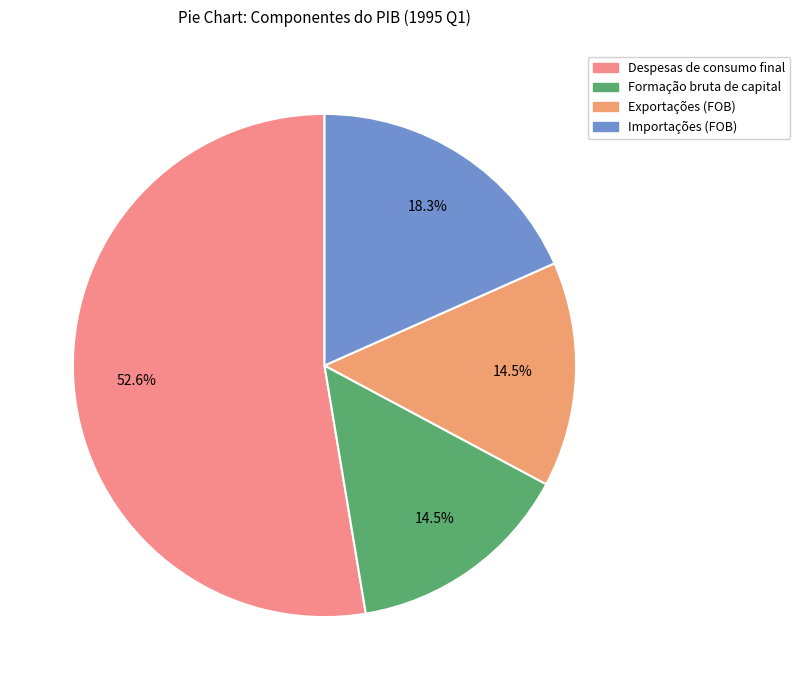

True or false: Despesas de consumo final accounts for 39% of the total.

False